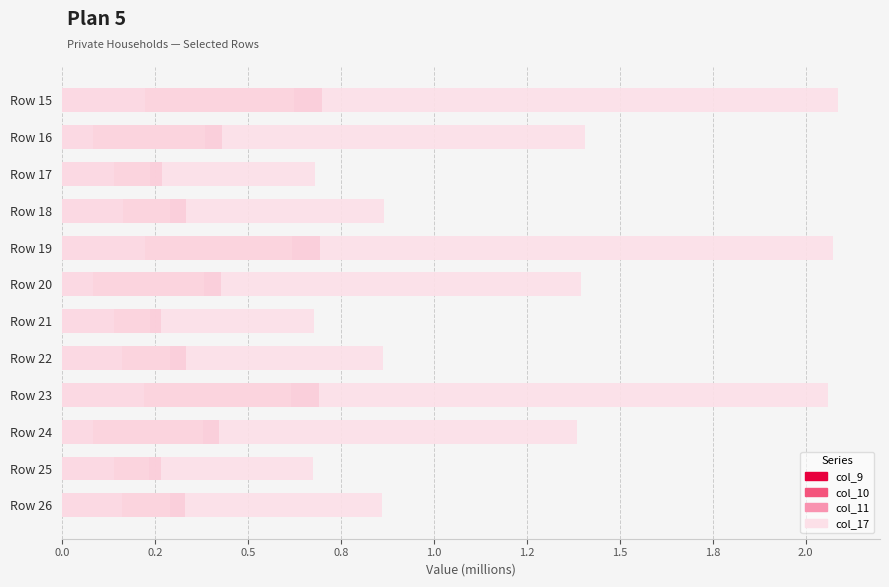

What are all the series names shown in the legend?

col_9, col_10, col_11, col_17